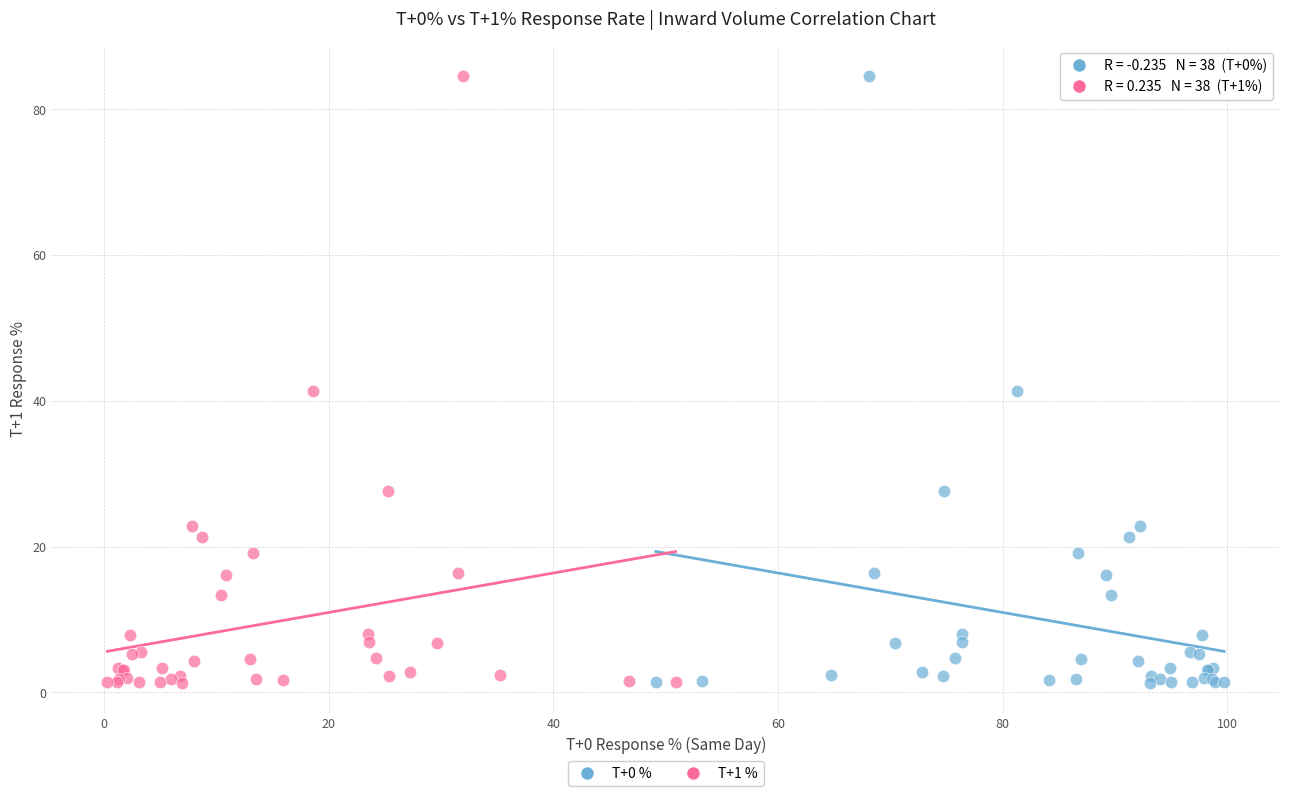

What are all the series names shown in the legend?

T+0 %, T+1 %